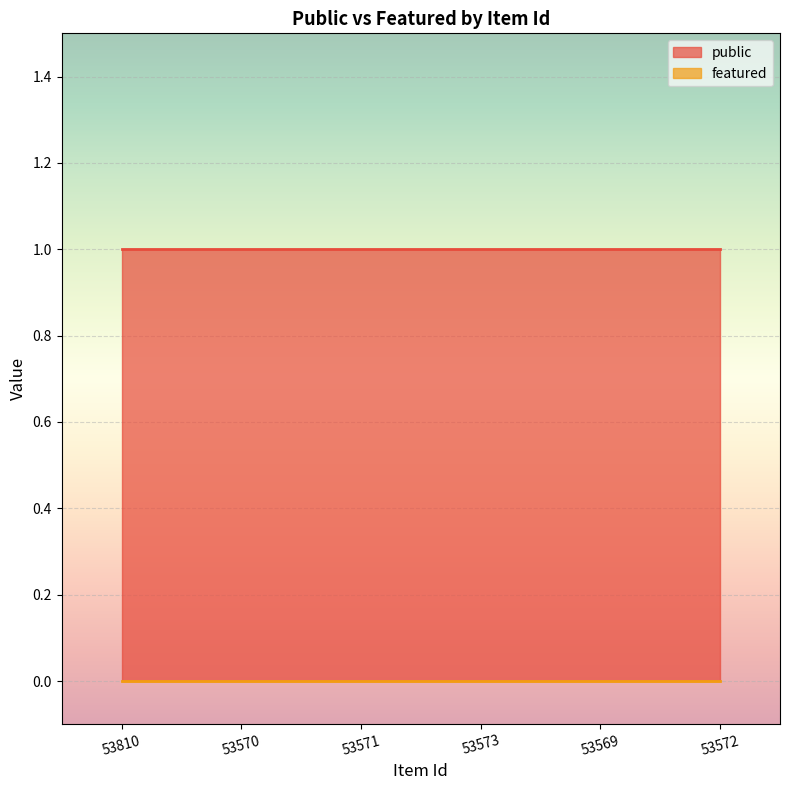

Is it true that public equals 2 at 53569?

False